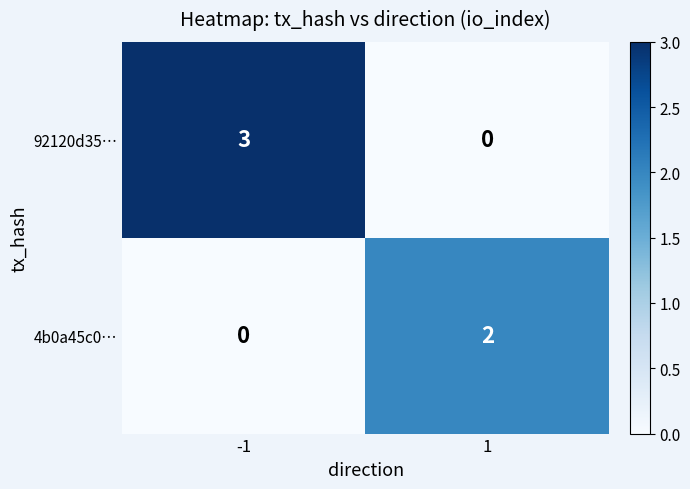

Which series has the widest spread of values?

92120d35…